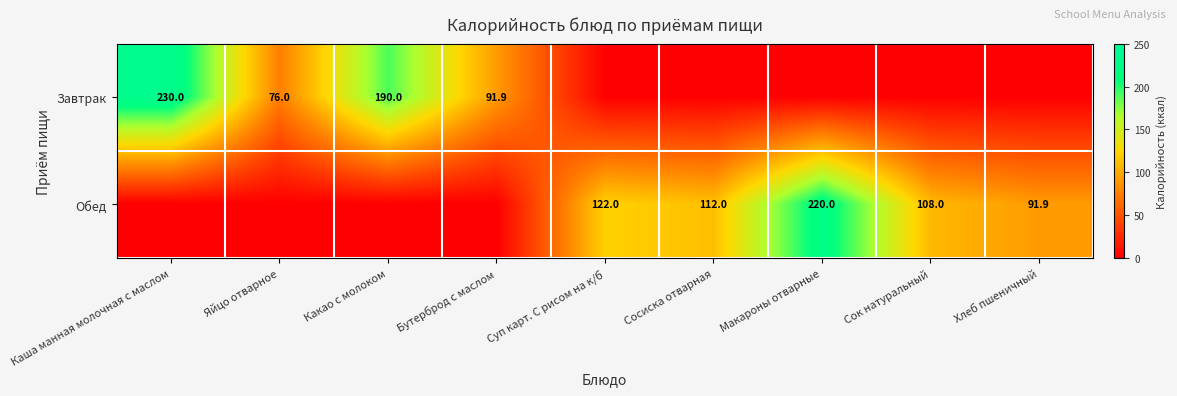

Is the value of Обед at Сосиска отварная greater than the value of Завтрак at Бутерброд с маслом?

Yes